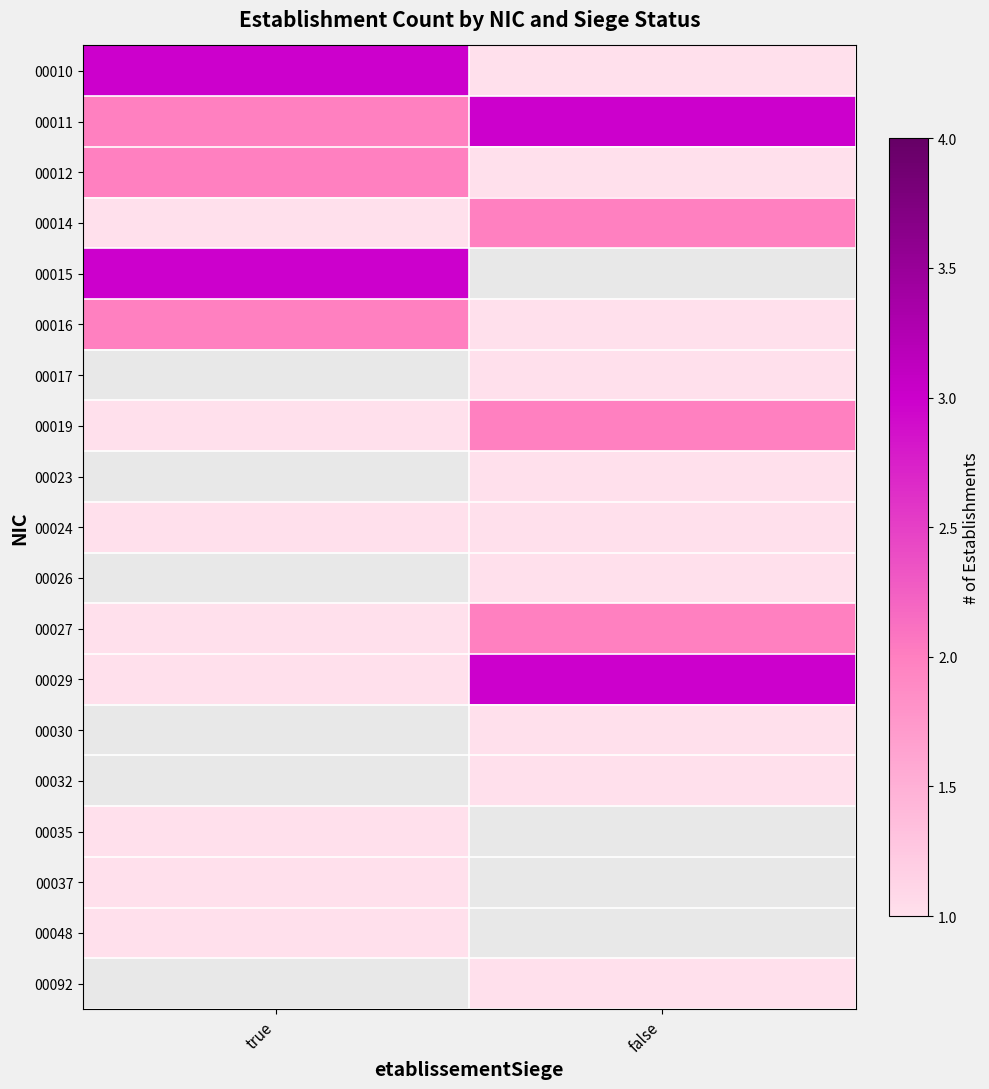

Rank the categories by 00019 value from highest to lowest.

false, true